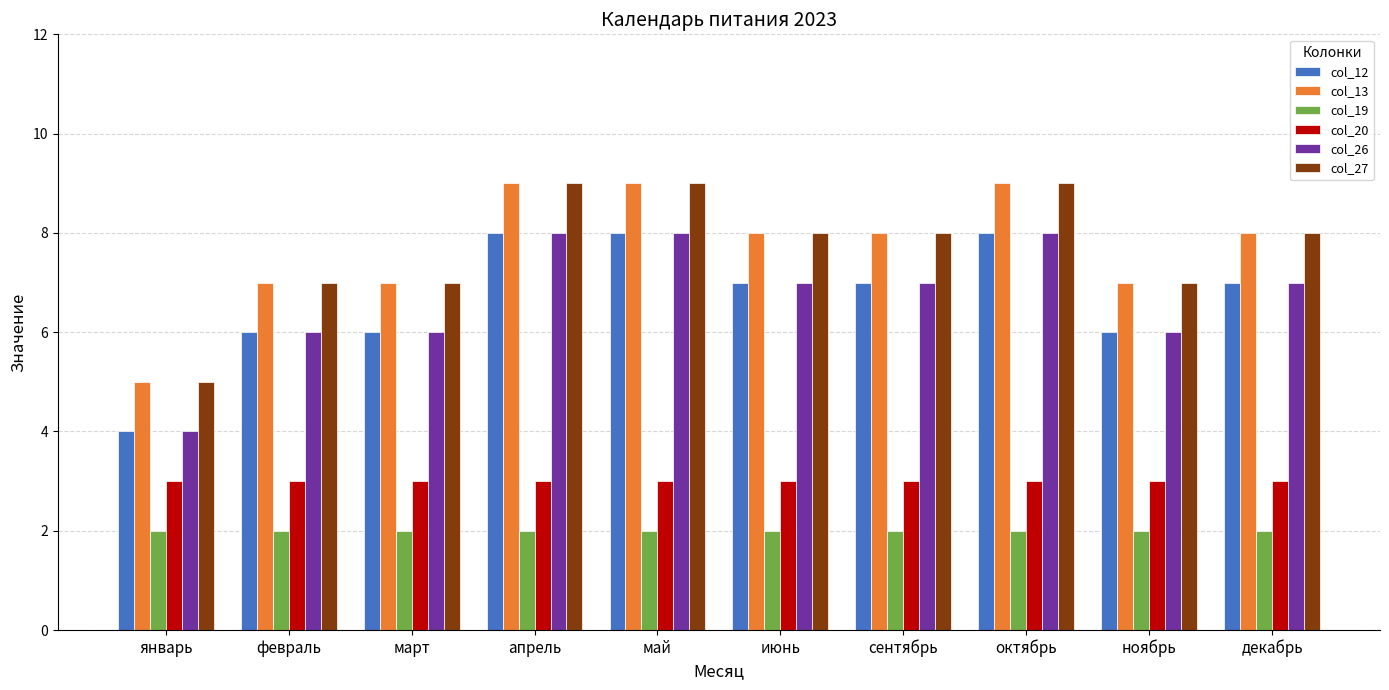

The col_12 series shows 8 at октябрь. True or false?

True